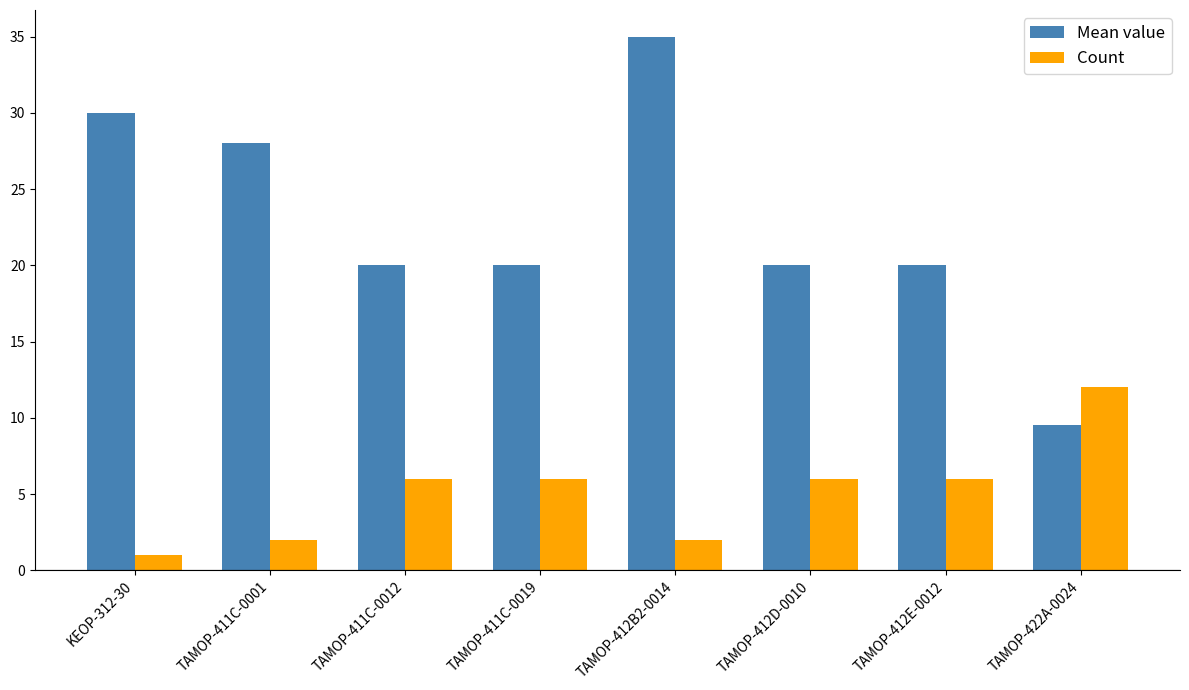

Rank the series by their average value, from lowest to highest.

Count, Mean value